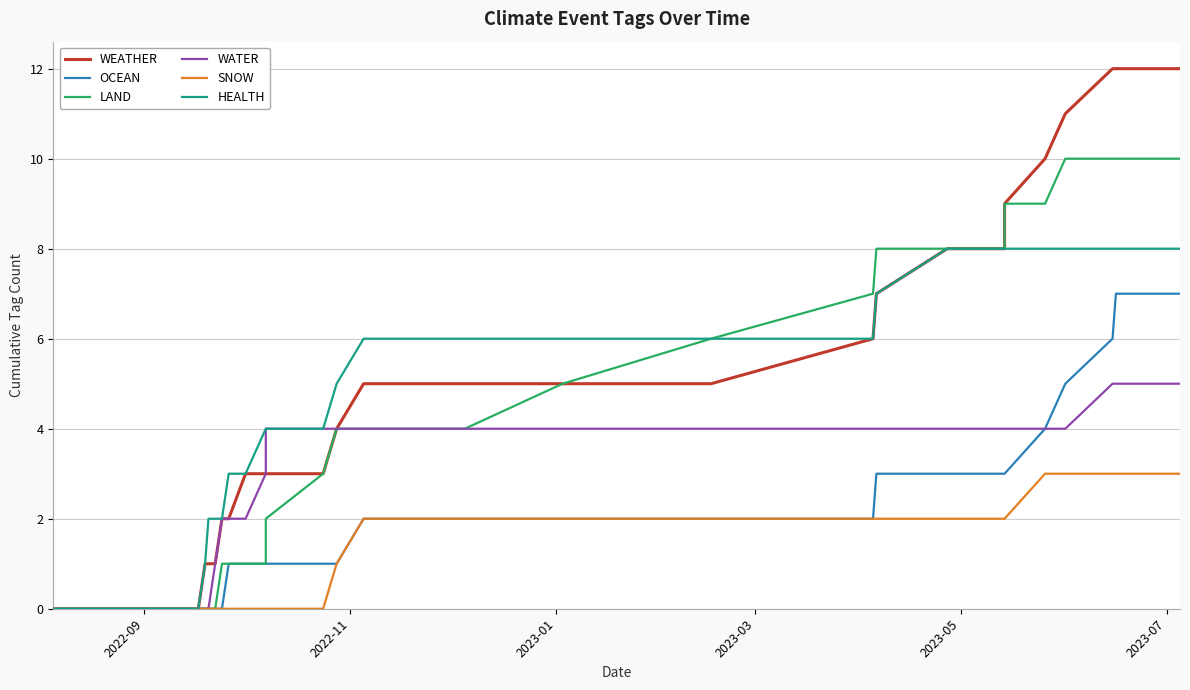

True or false: LAND has more than 0 points higher than both neighbors.

False